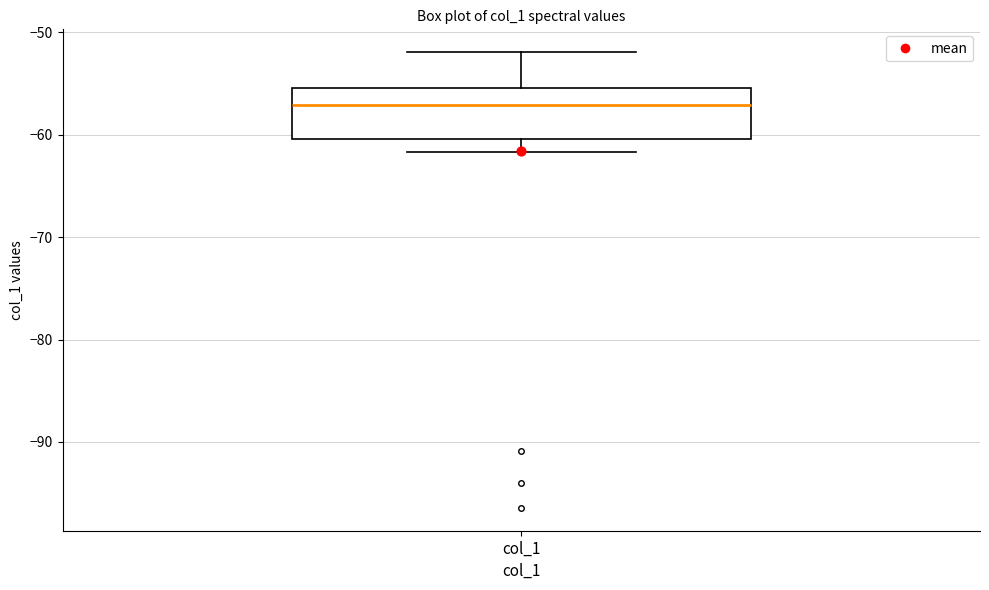

Transcribe this box plot: give where the median line is, the range the box spans, and where the two whiskers end, as read against the y-axis. The values are not printed on the chart, so give them approximately, as read against the axis.

median -57, box -60 to -55, whiskers -62 to -52